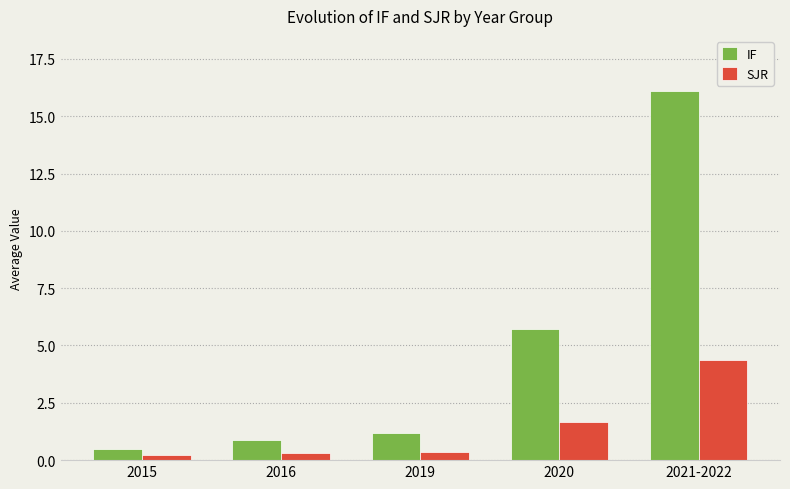

At how many categories does at least one series exceed 7?

1